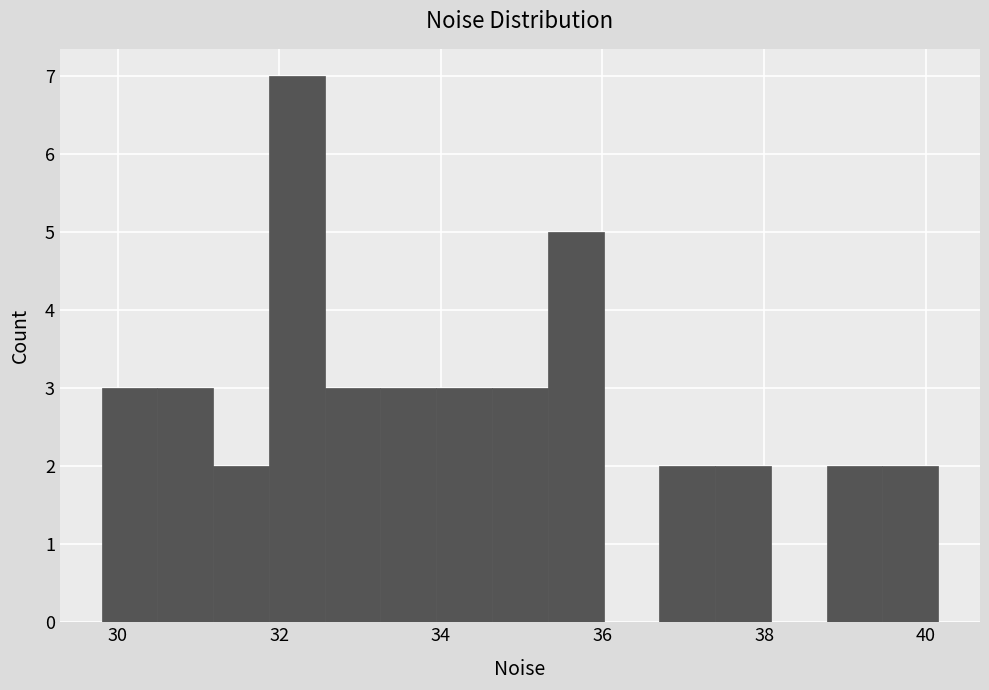

Around what value on the x-axis is the tallest bar? Give the approximate position of its centre, as read against the axis.

32.2